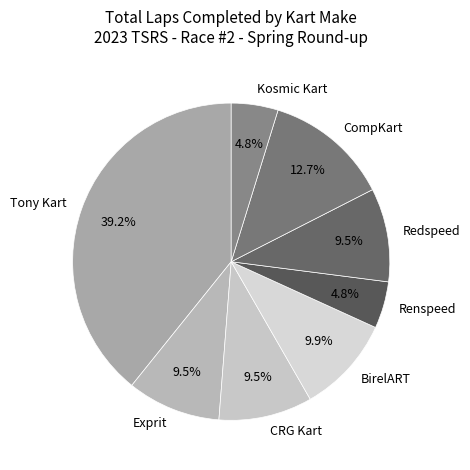

To the nearest percent, what percentage of the pie is CompKart?

13%